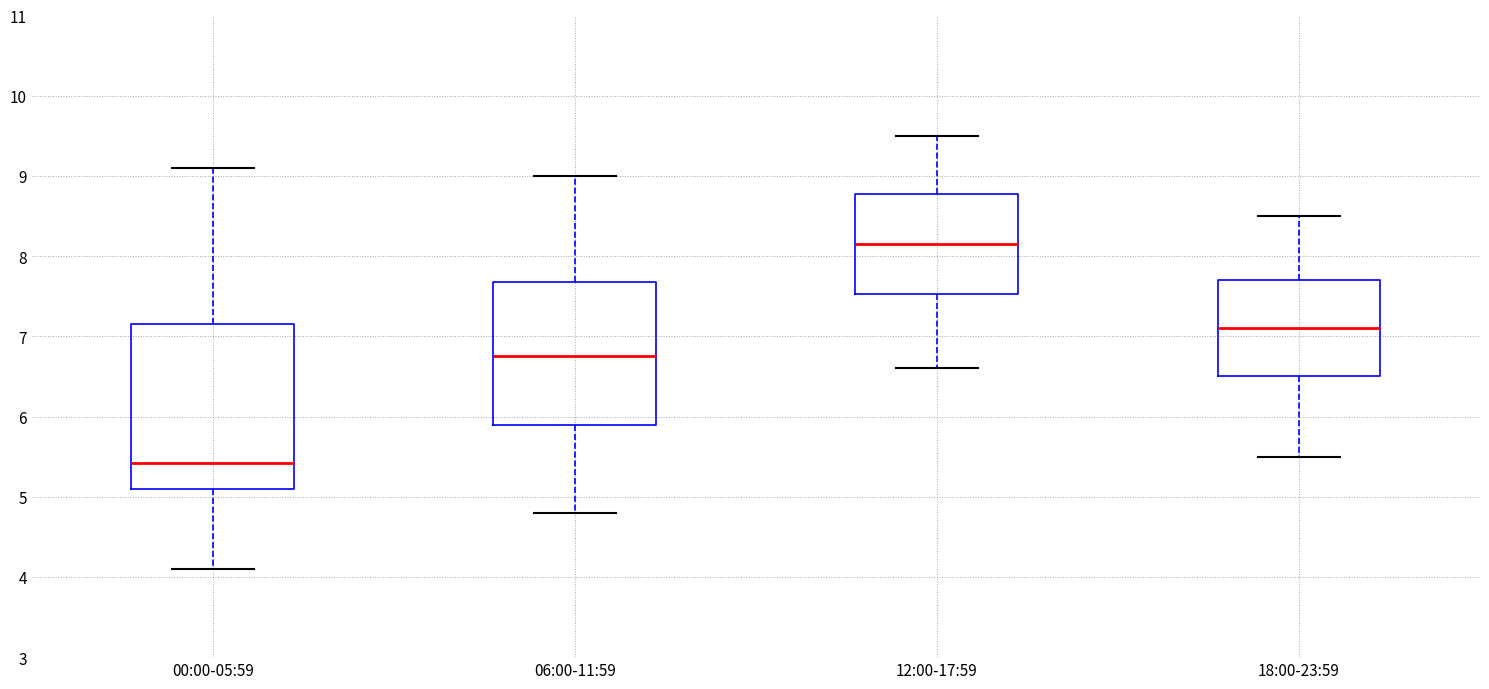

Which box has the lowest median line?

00:00-05:59